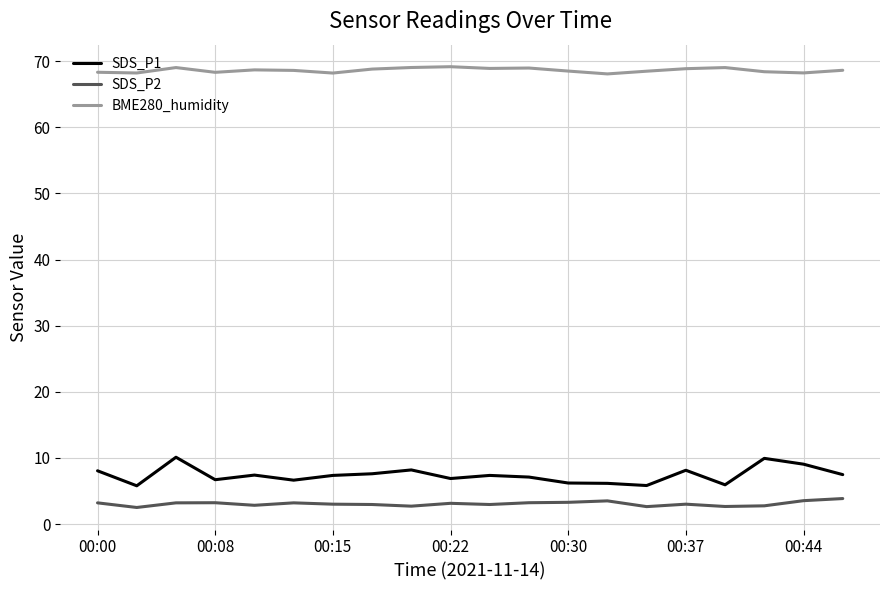

True or false: SDS_P2 and BME280_humidity cross at least once.

False